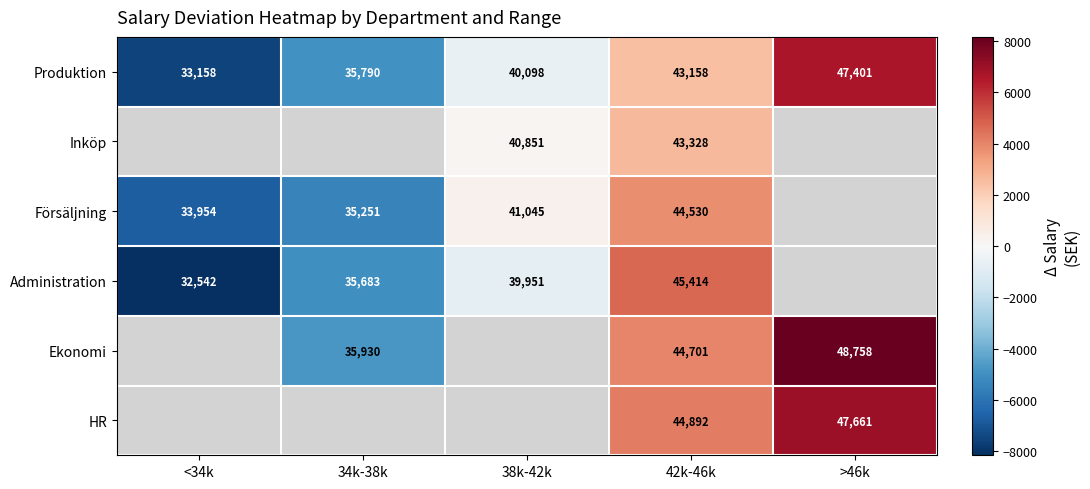

What is the spread (max minus min) of values at 34k-38k?

679.0